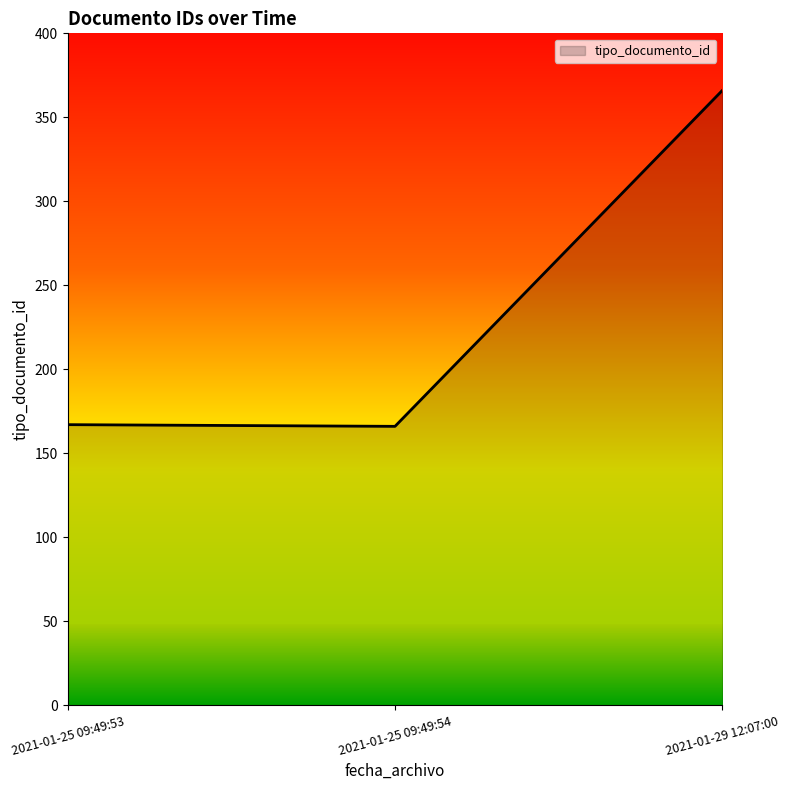

Count the number of data series in this chart.

1